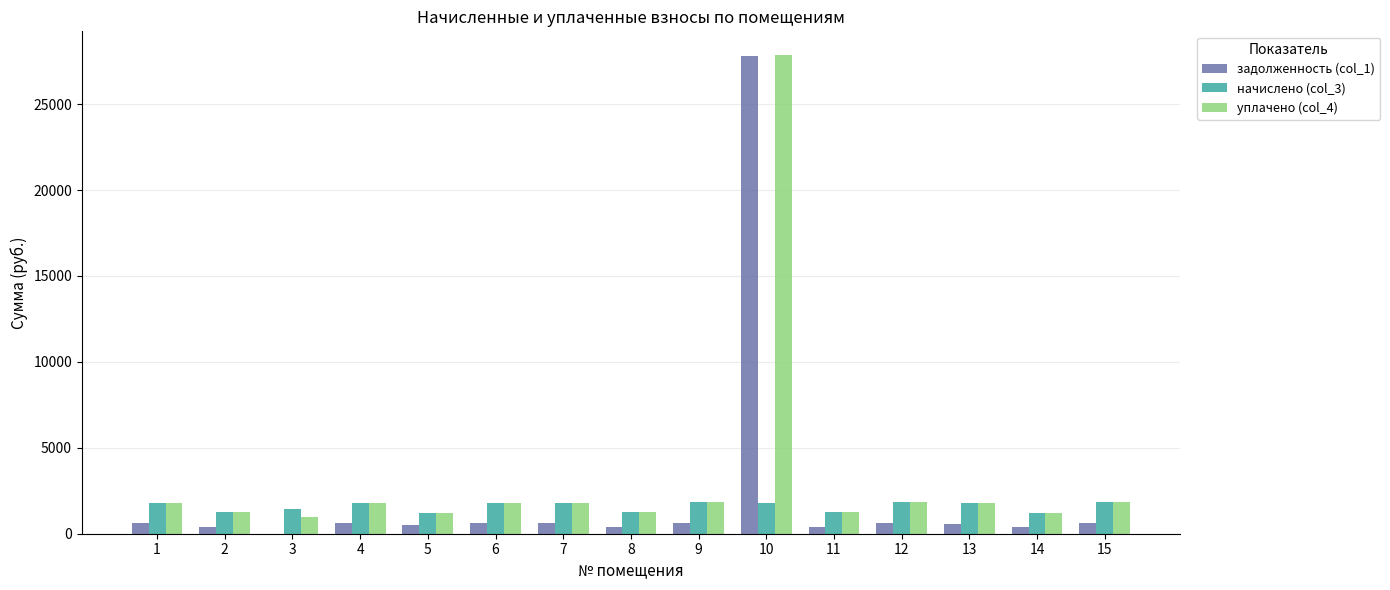

Which series has the widest spread of values?

задолженность (col_1)